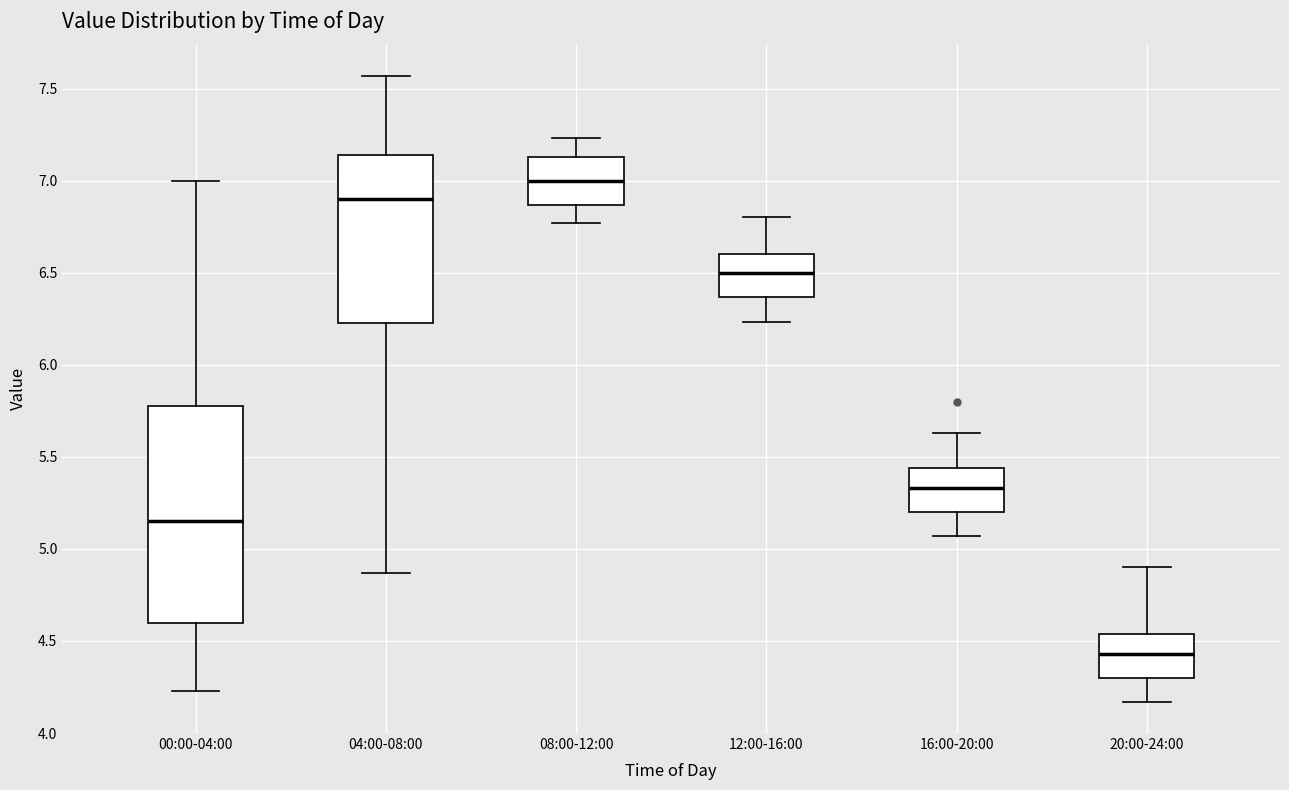

Where is the lower edge of the box for 04:00-08:00 on the y-axis? The values are not printed on the chart, so give them approximately, as read against the axis.

6.25